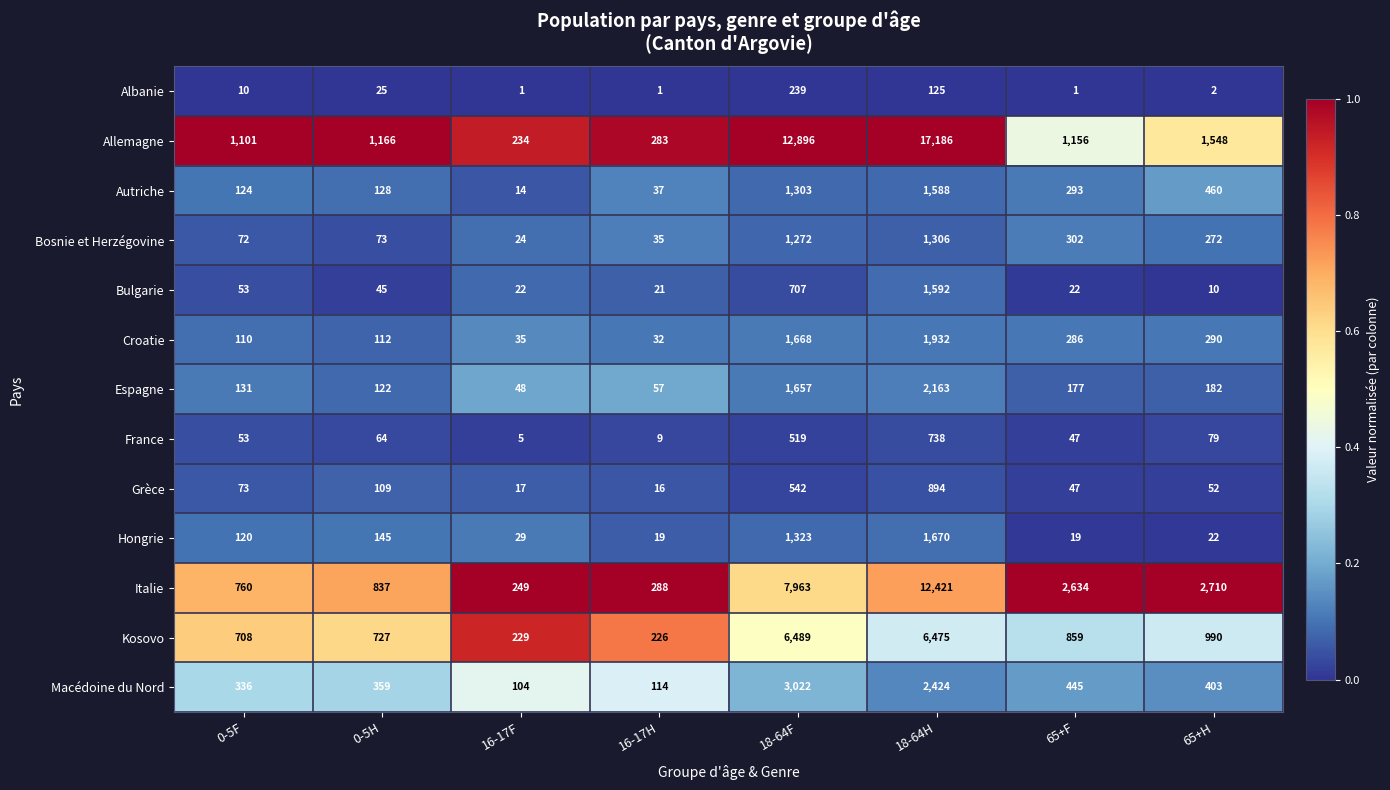

The Albanie series shows 129 at 18-64F. True or false?

False